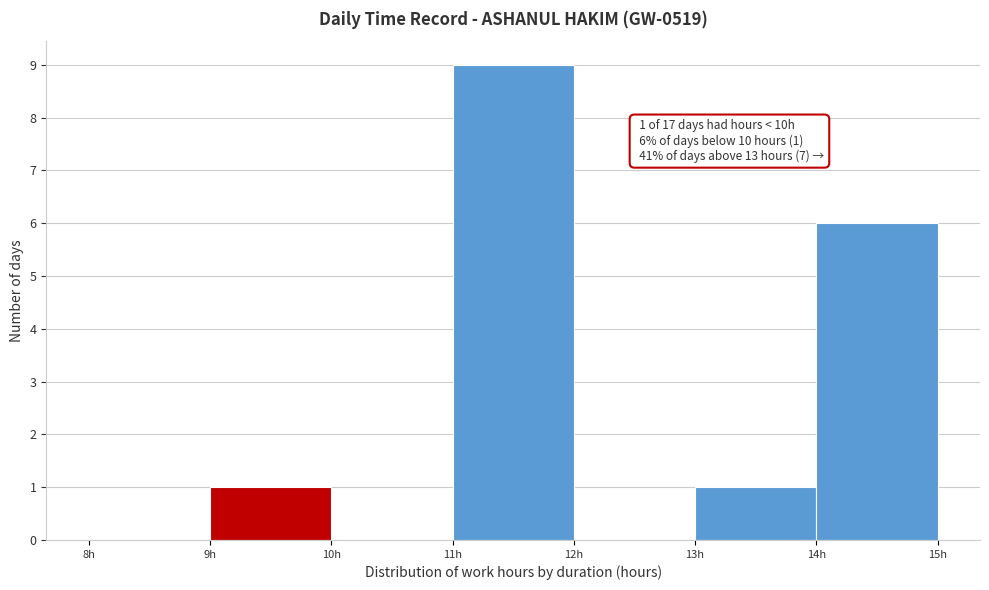

Which range on the x-axis has the tallest bar?

11 to 12